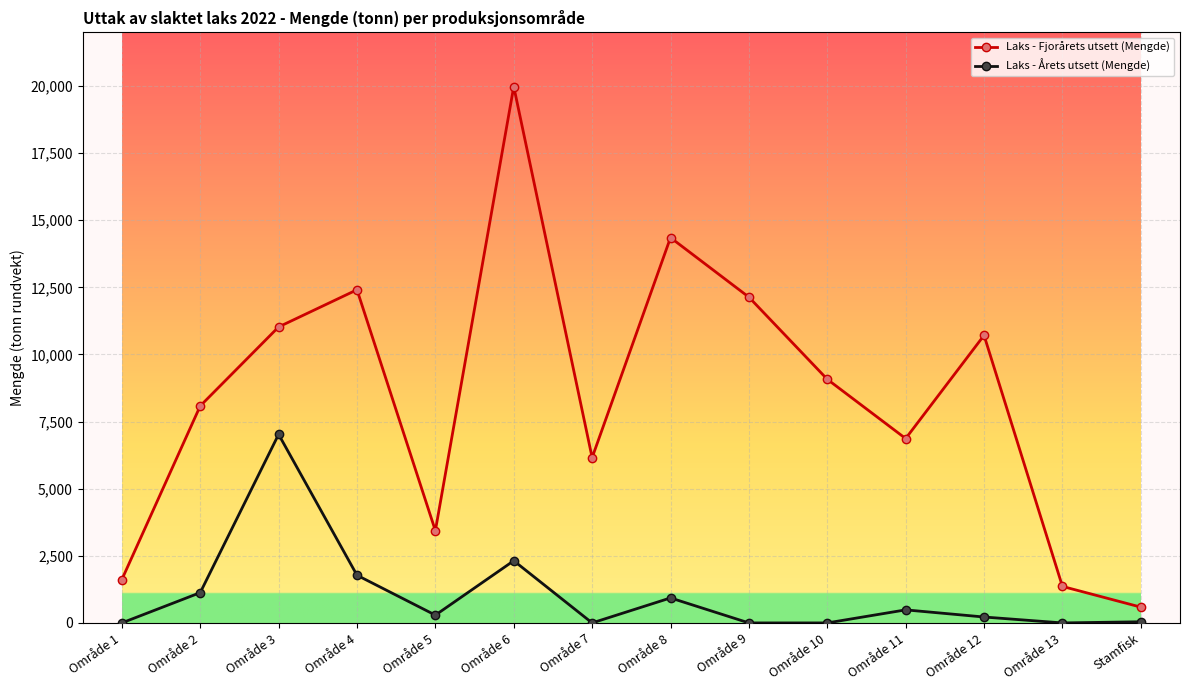

How many interior local peaks does the Laks - Årets utsett (Mengde) series have?

4